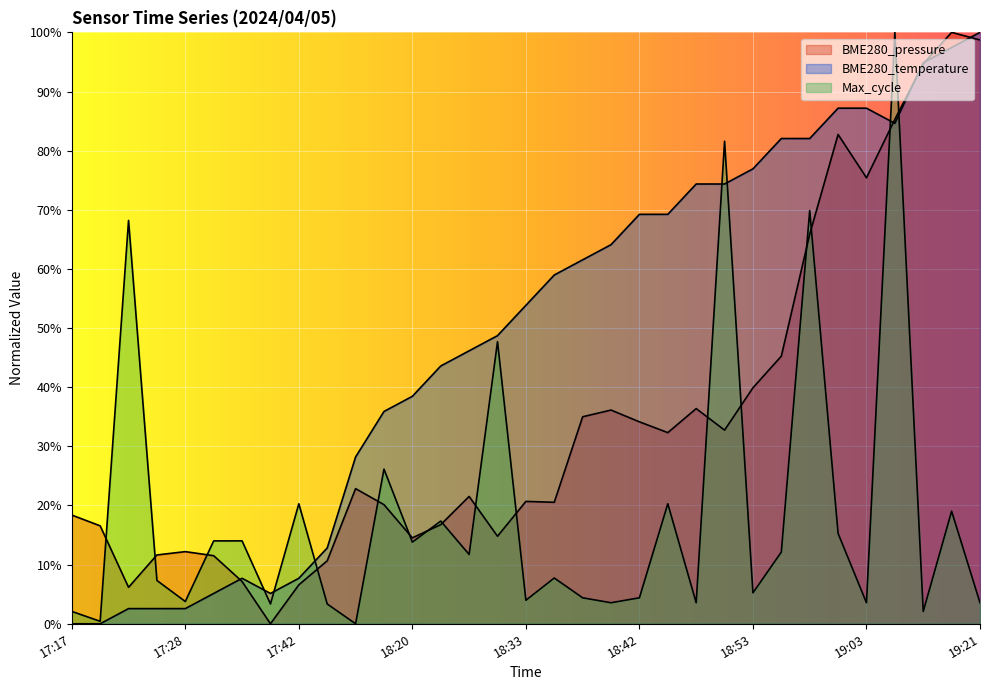

What is the difference between the highest and lowest values at 19:05?

0.7